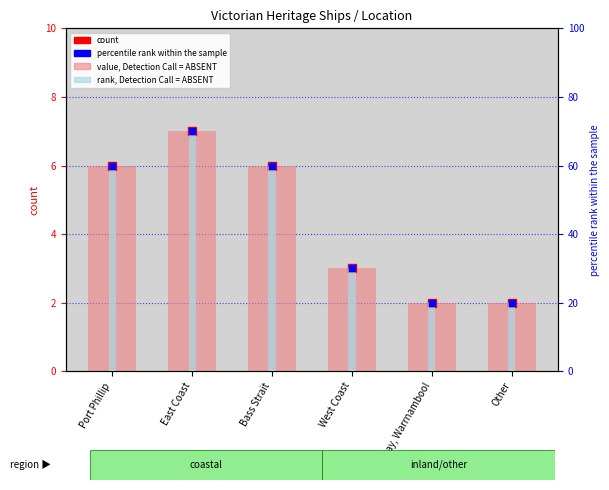

Which series has the largest total across all categories?

rank, Detection Call = ABSENT